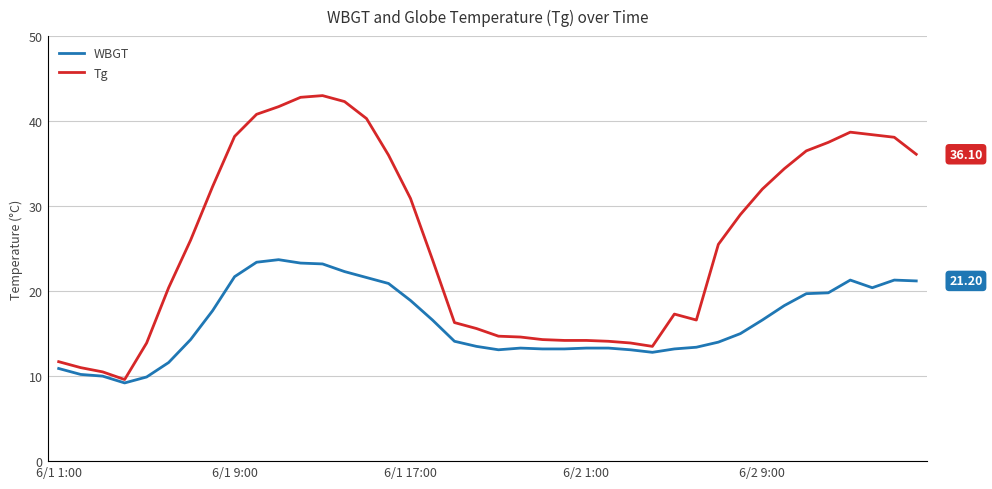

At 23, list the series in order from largest to smallest.

Tg, WBGT